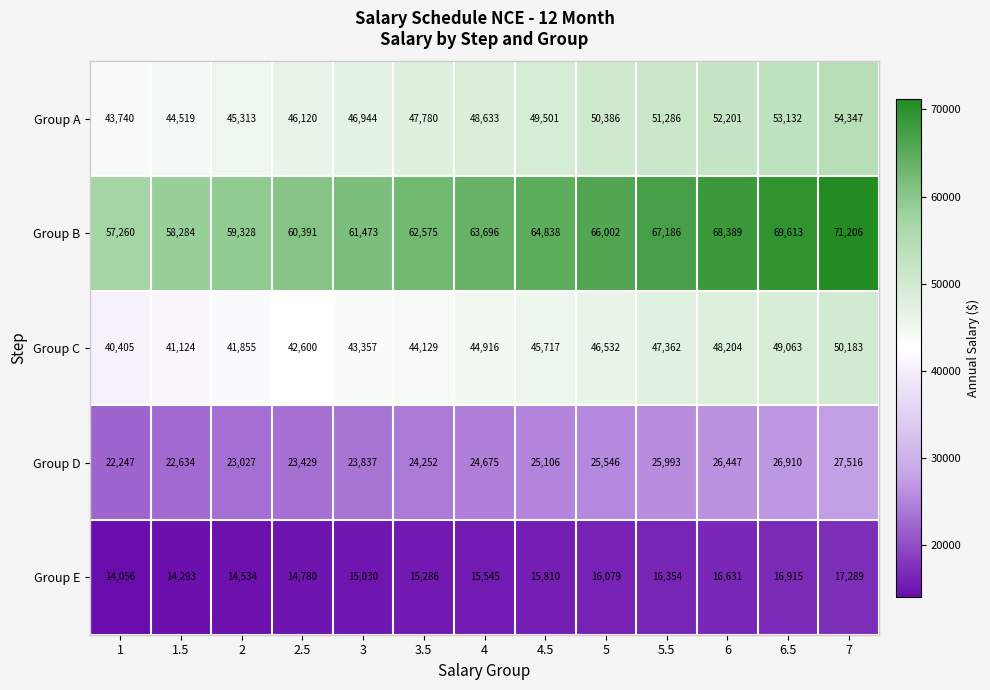

How many categories are shown in the chart?

13